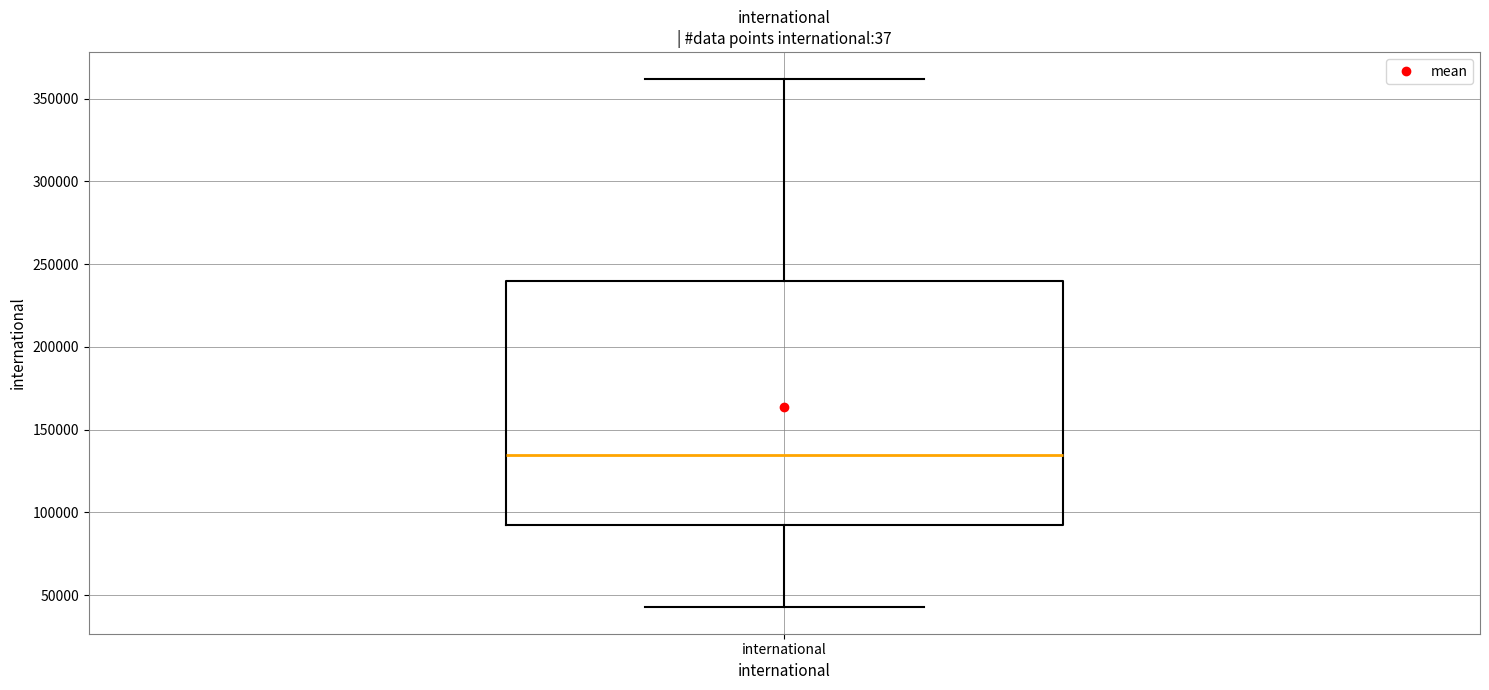

Where is the lower edge of the box for international on the y-axis? The values are not printed on the chart, so give them approximately, as read against the axis.

90000